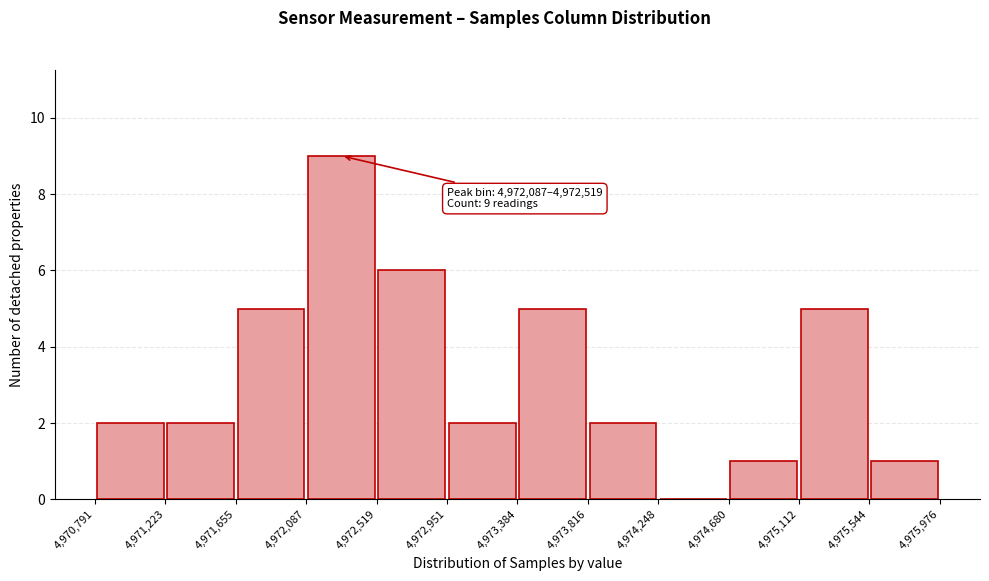

Over which range of the x-axis is the bar tallest?

4,972,087 to 4,972,519